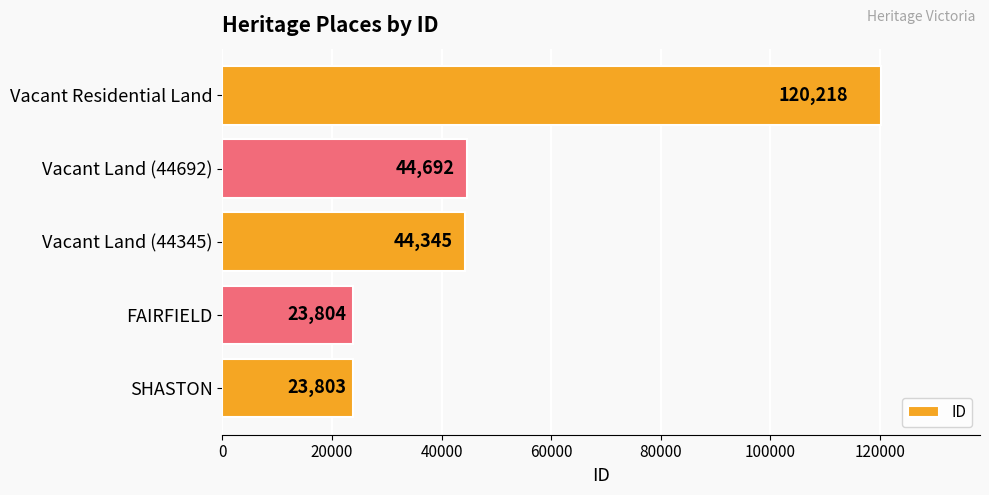

Approximately how many times larger is the value at Vacant Residential Land compared to Vacant Land (44692)?

2.7